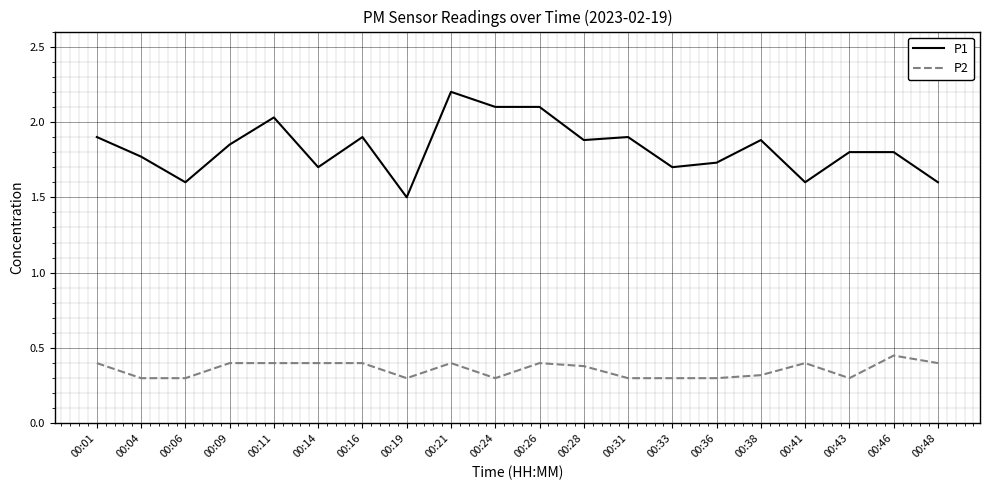

Rank the series by their maximum value, from lowest to highest.

P2, P1